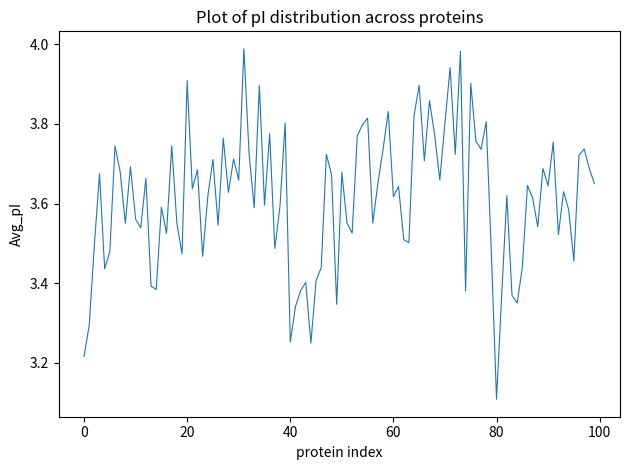

What is the smallest value displayed?

3.1